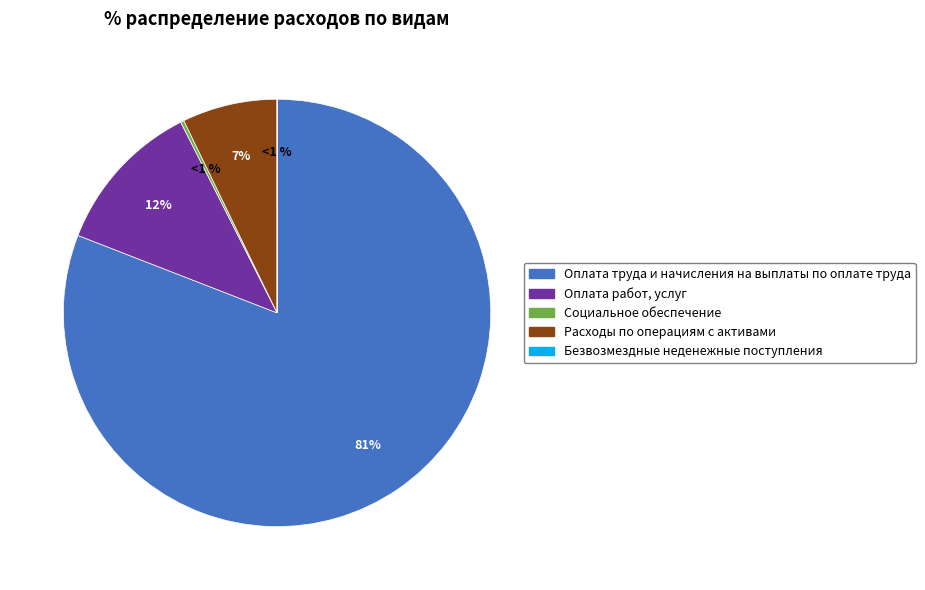

Is there any slice that represents more than half of the pie?

Yes